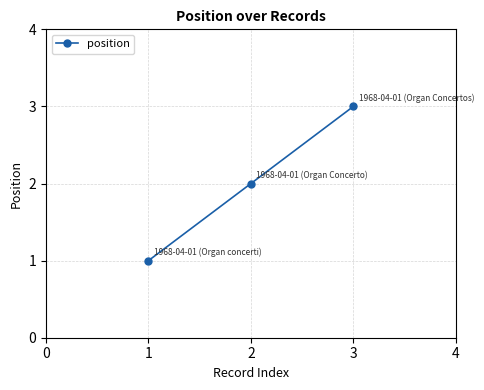

Reading left to right, extract all data points from this chart.

1	2	3